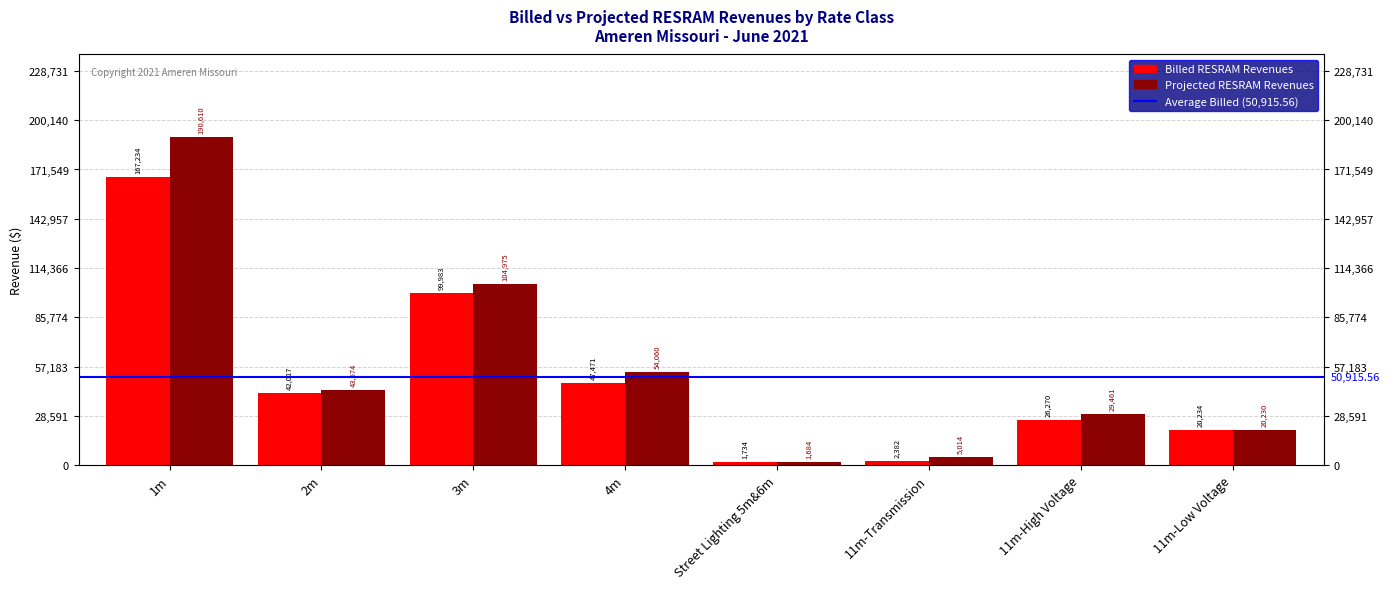

Which category has the lowest value in the Projected RESRAM Revenues series?

Street Lighting 5m&6m